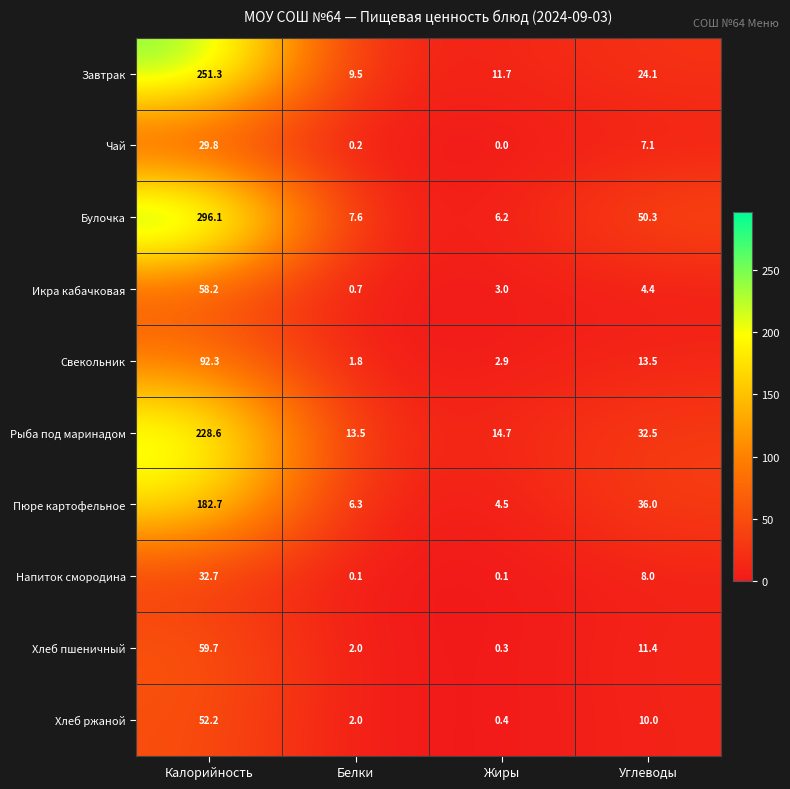

At which category does the chart reach its minimum across all series?

Жиры